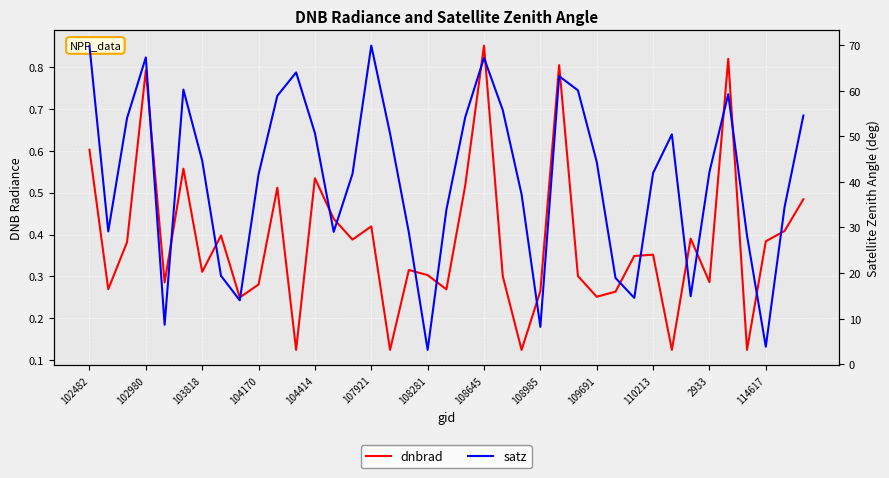

True or false: satz has a value of 73.1 at 103818.

False